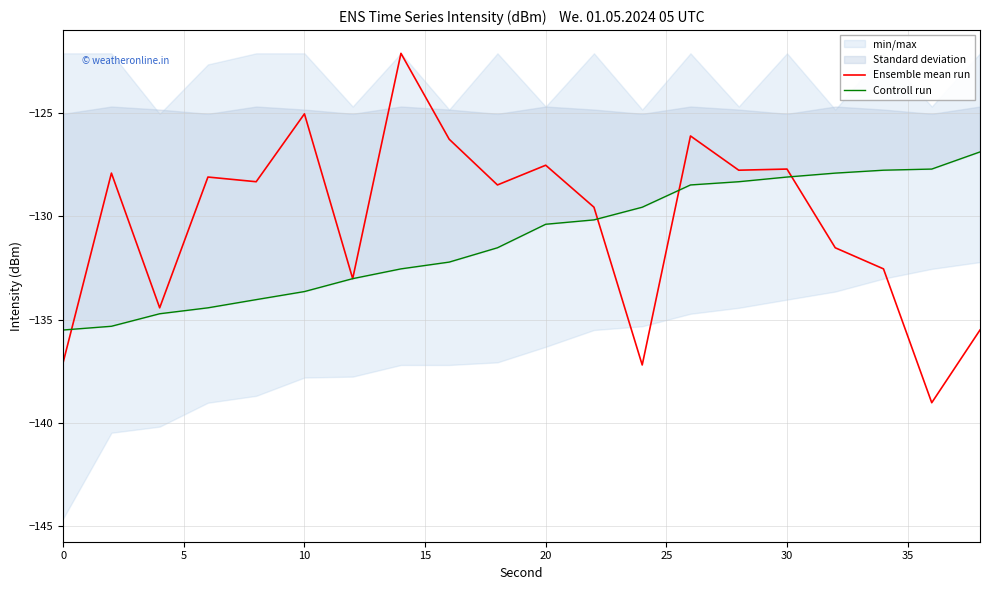

How many interior local valleys does the Ensemble mean run series have?

7